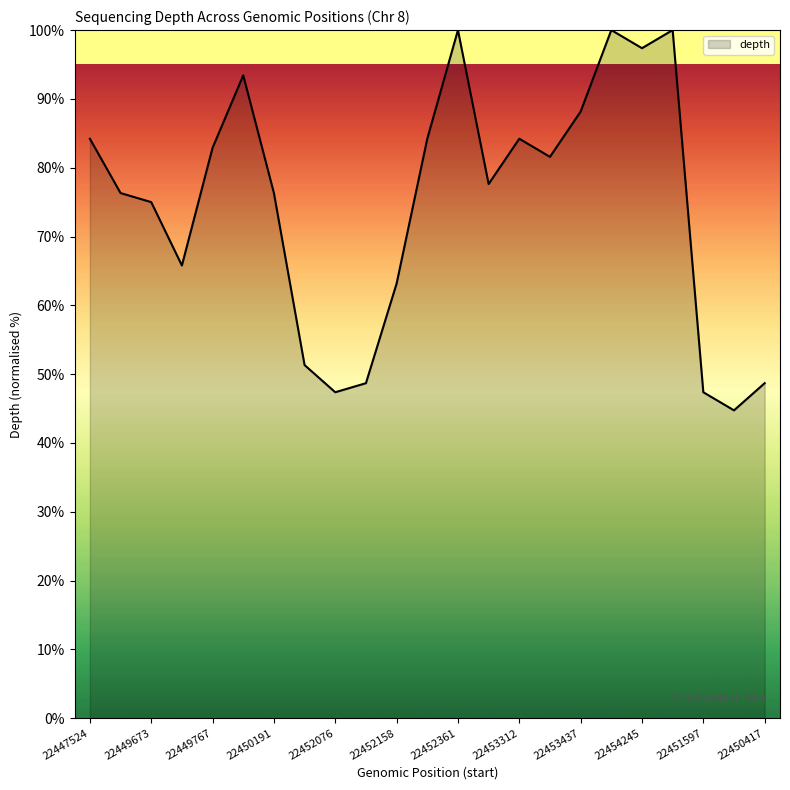

What is the maximum value shown in the chart?

100.0